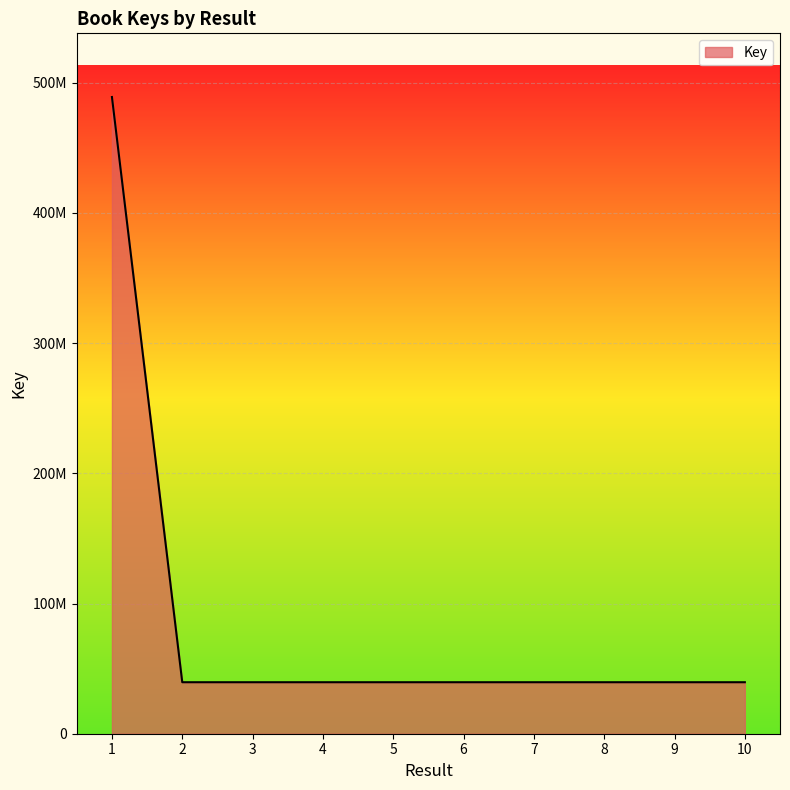

What is the value of the 2nd point from the left?

39554031